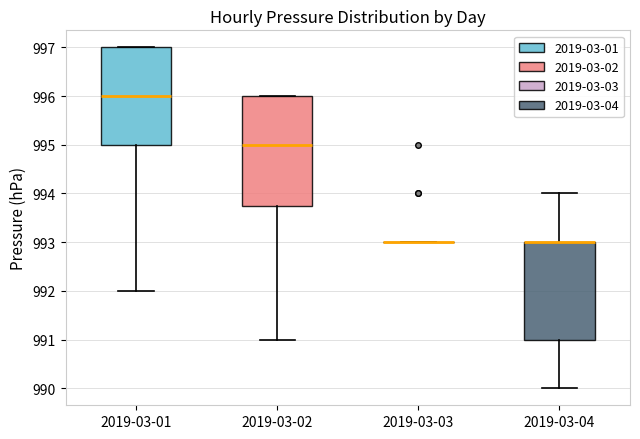

Reading left to right, read every box against the y-axis: the position of its median line, the range the box covers, and the ends of its whiskers. The values are not printed on the chart, so give them approximately, as read against the axis.

2019-03-01: median 996.0, box 995.0 to 997.0, whiskers 992.0 to 997.0
2019-03-02: median 995.0, box 993.8 to 996.0, whiskers 991.0 to 996.0
2019-03-03: box collapsed to a line at 993.0, whiskers 993.0 to 993.0
2019-03-04: median 993.0 (drawn on the box's upper edge), box 991.0 to 993.0, whiskers 990.0 to 994.0